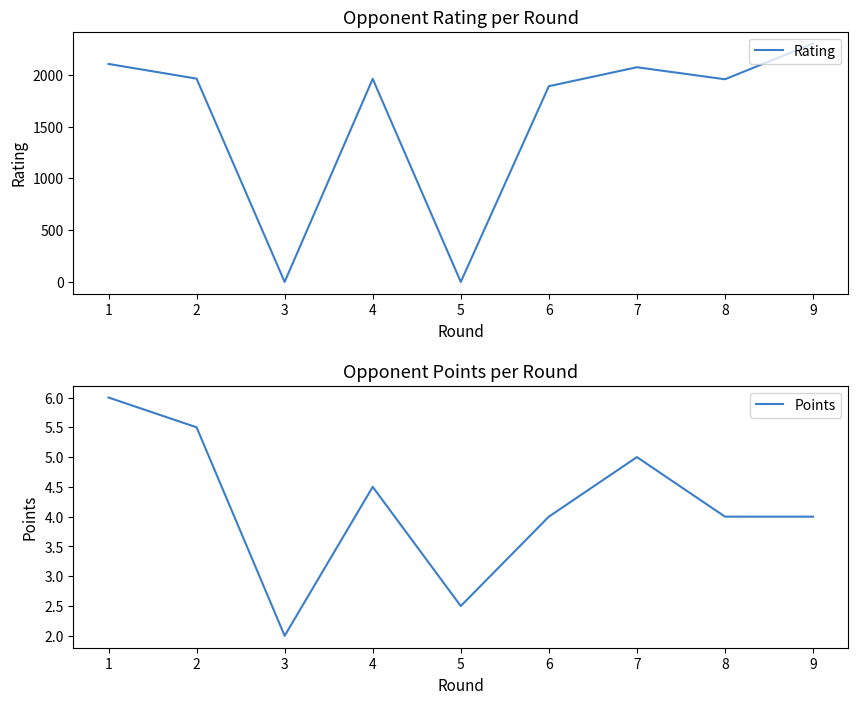

What is the average value of the Points series?

4.2